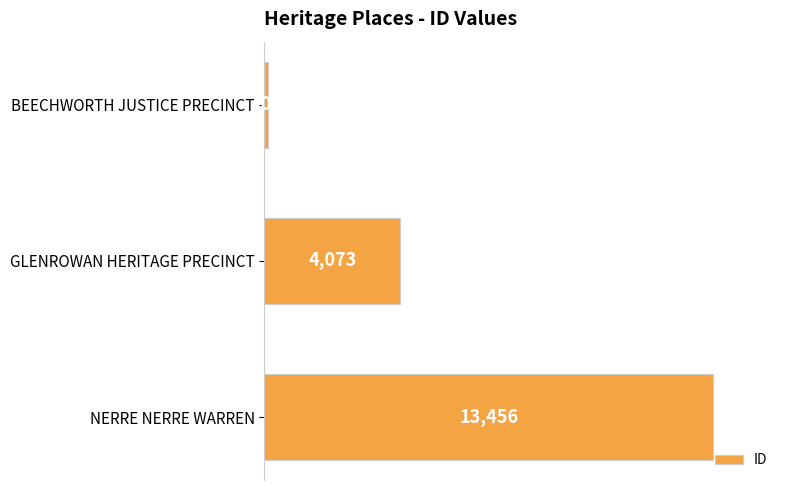

What is the maximum value shown in the chart?

13456